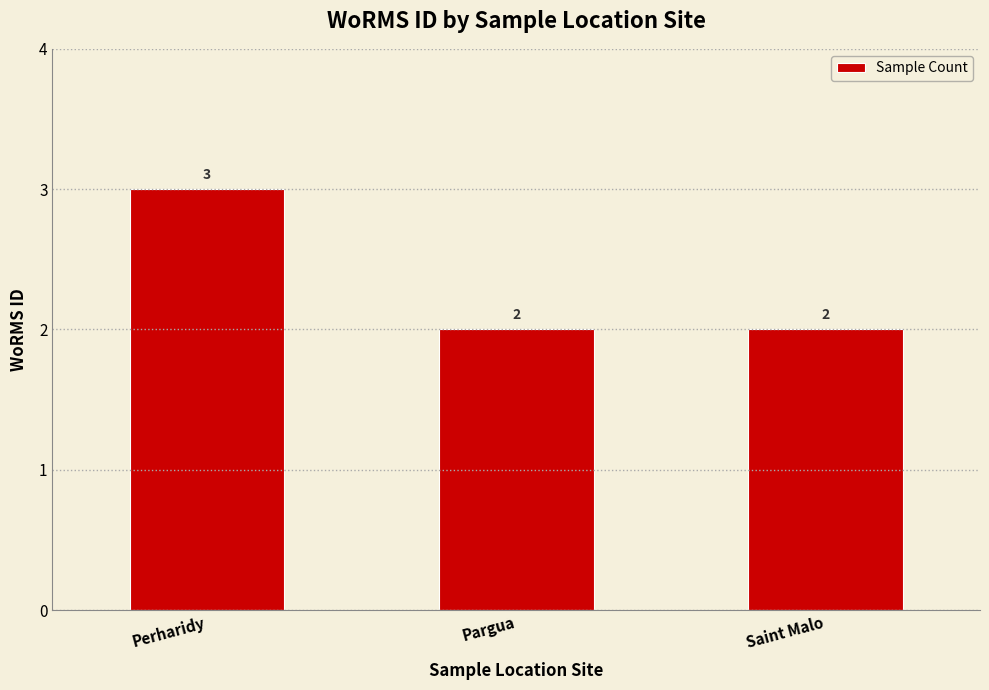

Reading left to right, extract all data points from this chart.

3	2	2